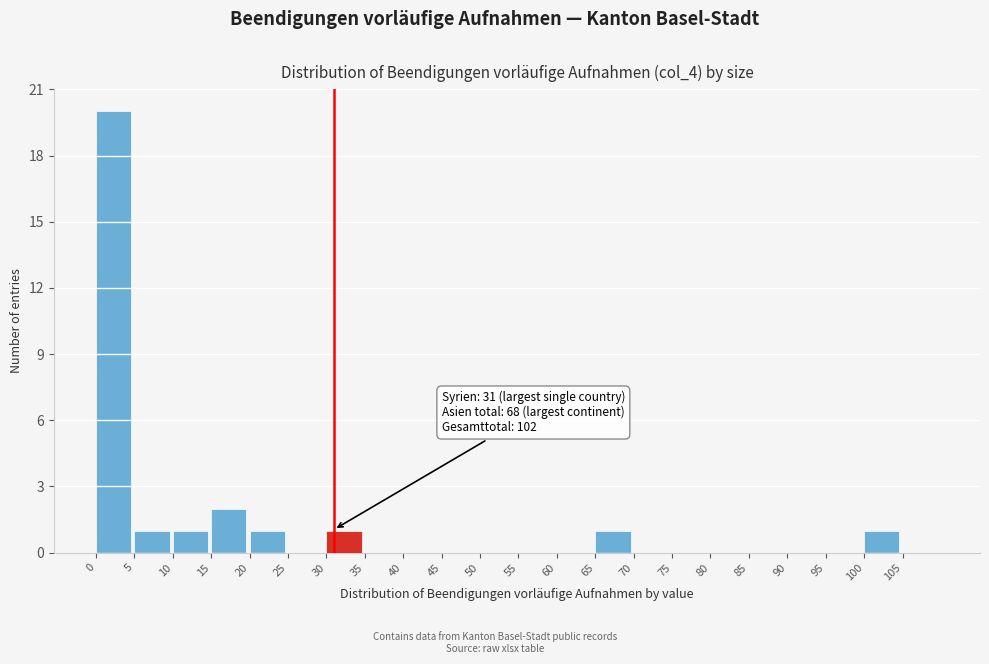

Which range on the x-axis has the tallest bar?

0 to 5